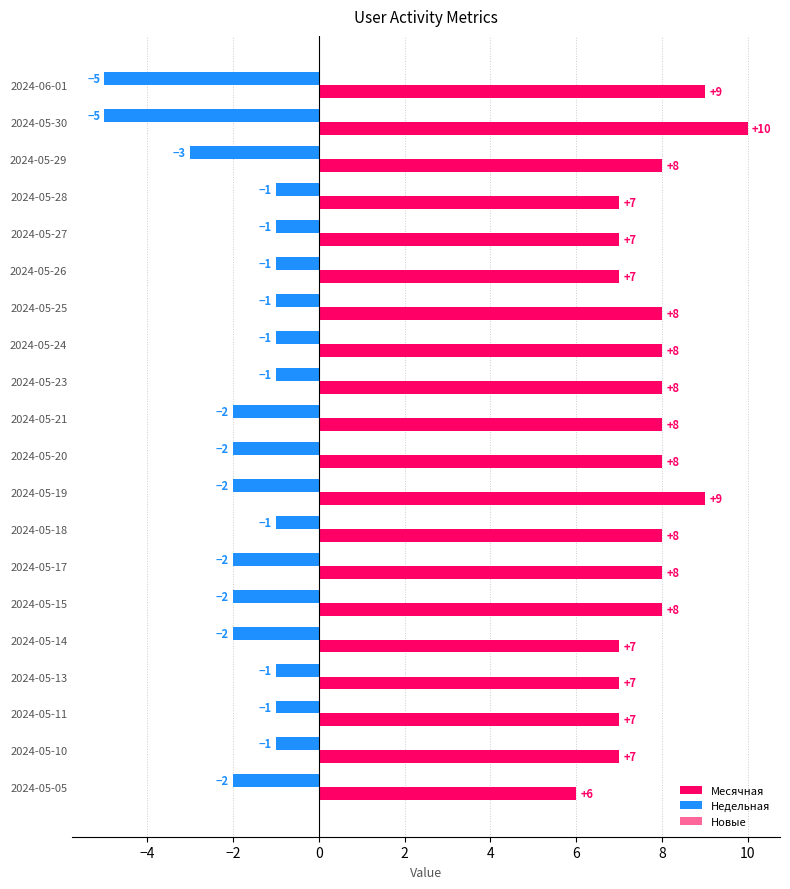

How many Недельная values are between -2 and -1?

17